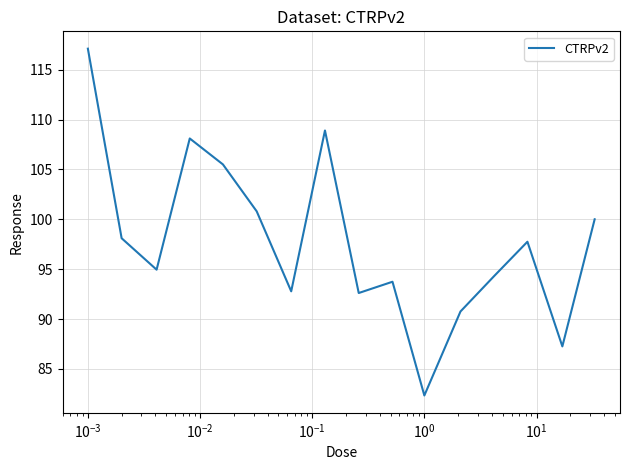

How many interior local valleys (lower than both neighbors) does the data have?

5